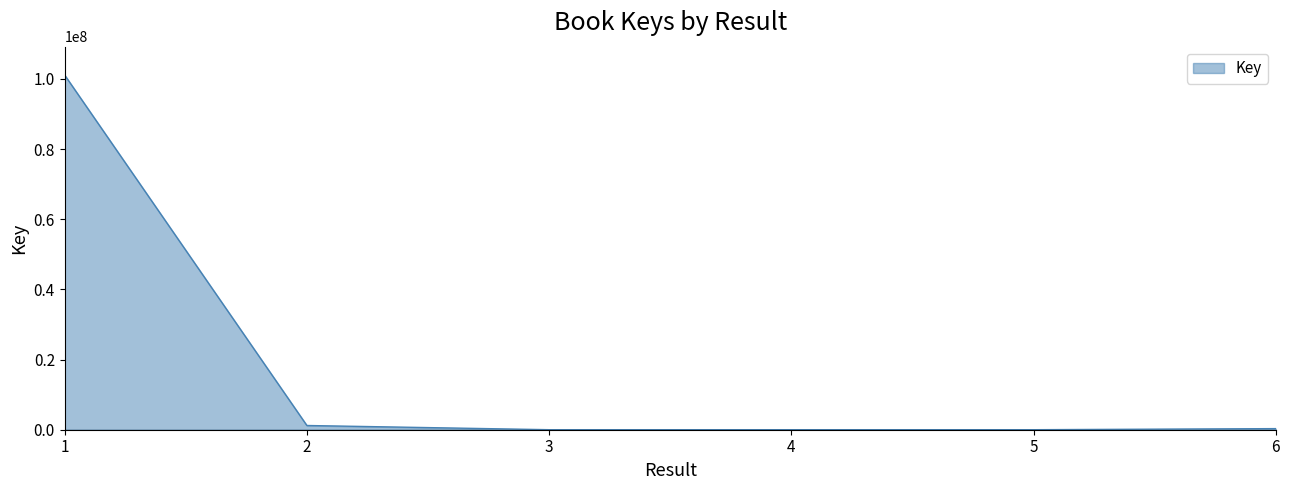

Where does the data first go above 314643?

1